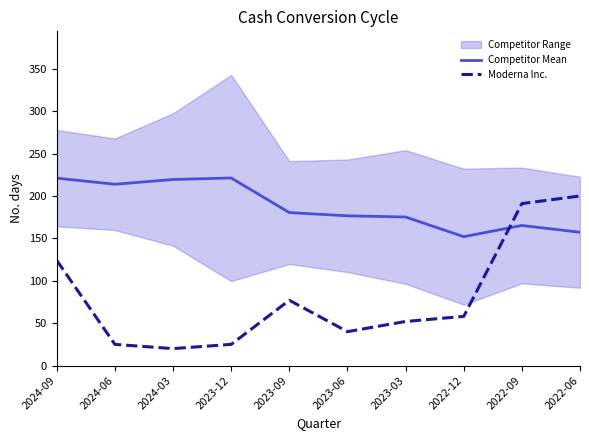

Reading left to right, extract all data points from this chart.

Competitor Mean: 2024-09=221.0	2024-06=213.8	2024-03=219.4	2023-12=221.2	2023-09=180.4	2023-06=176.6	2023-03=175.2	2022-12=152.0	2022-09=165.2	2022-06=157.2
Moderna Inc.: 2024-09=124.0	2024-06=25.0	2024-03=20.0	2023-12=25.0	2023-09=77.0	2023-06=40.0	2023-03=52.0	2022-12=58.0	2022-09=191.0	2022-06=200.0